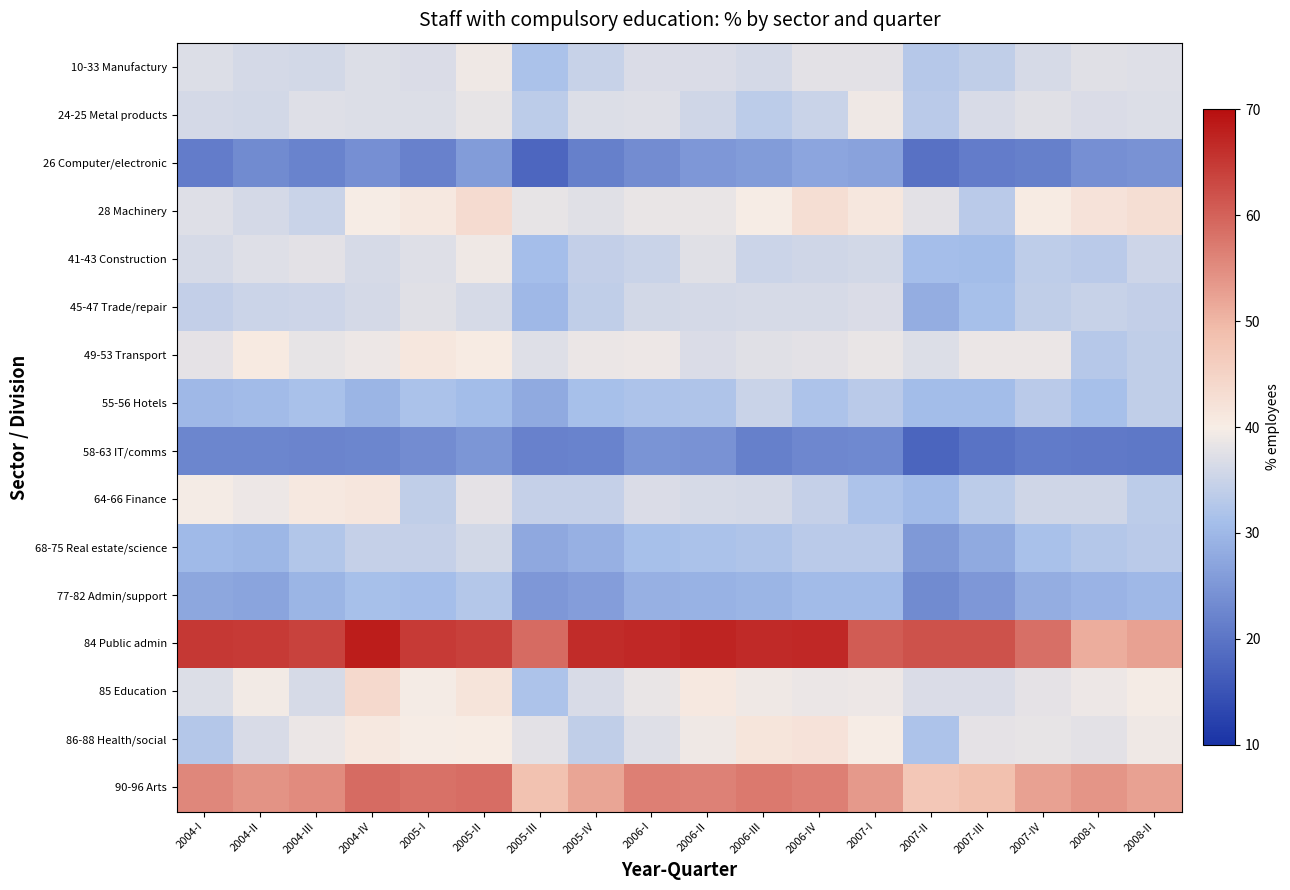

What is the total value across all series at 2007-IV?

579.1